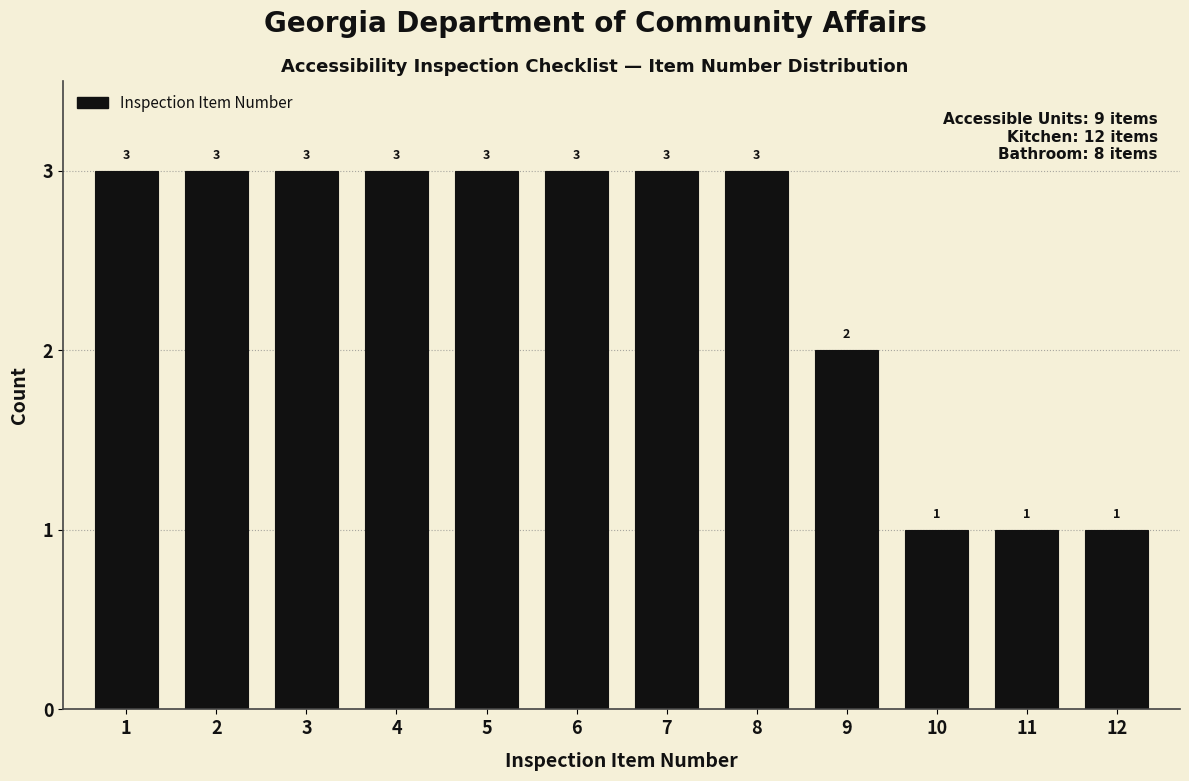

Reading left to right, transcribe all the data shown in this chart.

1=3	2=3	3=3	4=3	5=3	6=3	7=3	8=3	9=2	10=1	11=1	12=1